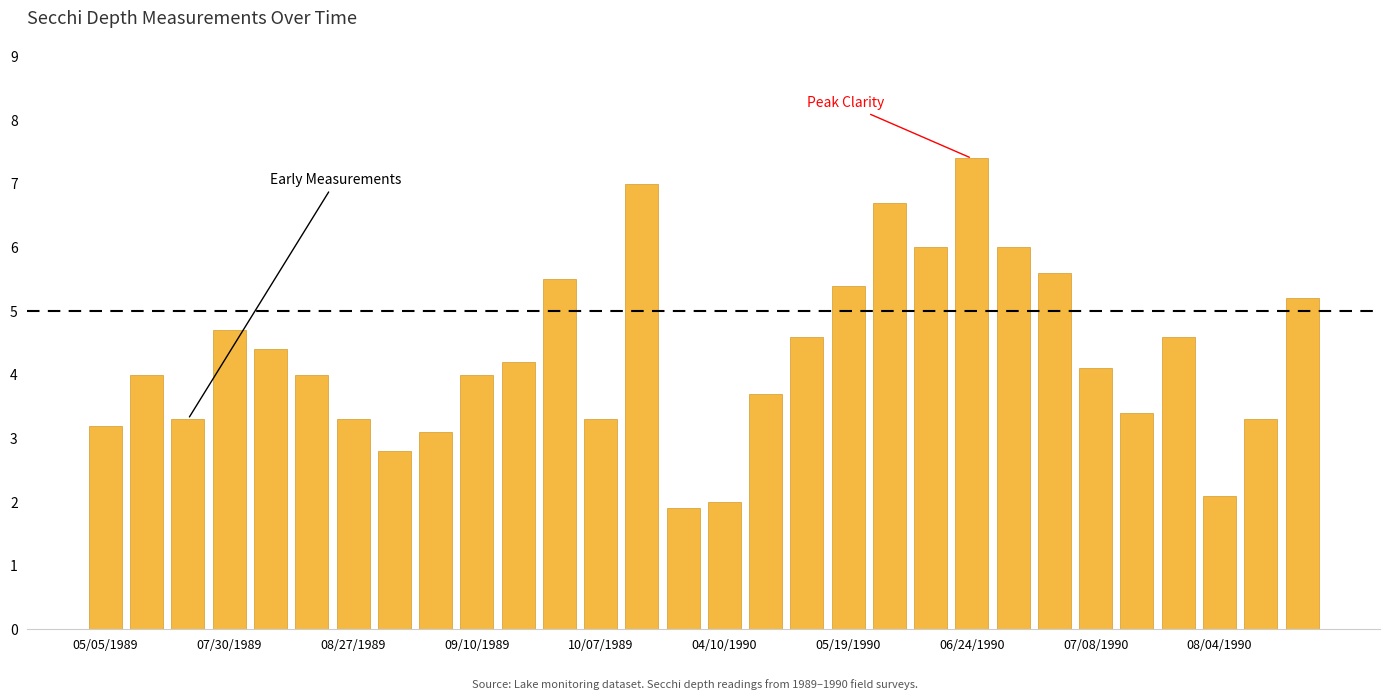

What is the difference between the maximum and minimum values?

5.5